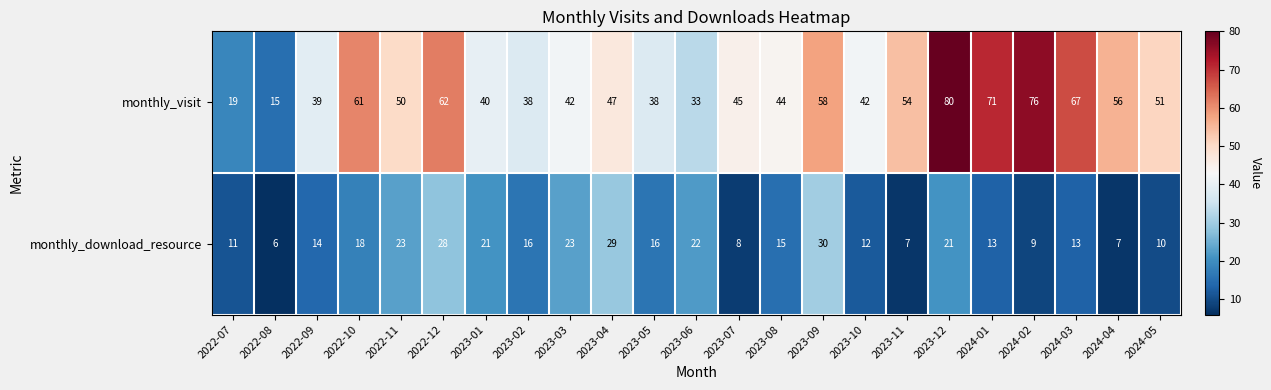

The monthly_visit series shows 76 at 2024-02. True or false?

True